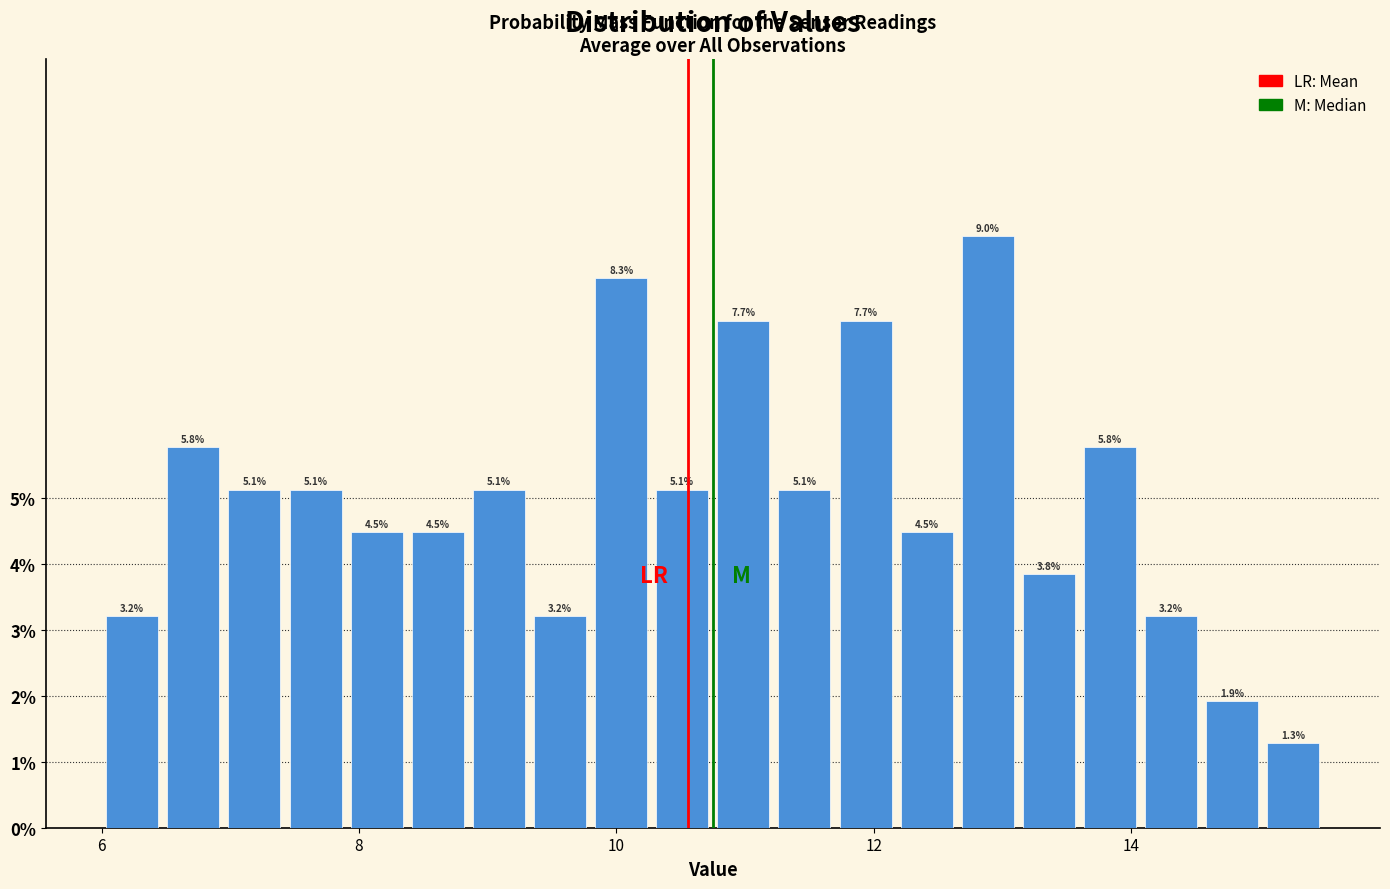

Read against the x-axis, roughly where is the centre of the tallest bar?

12.8